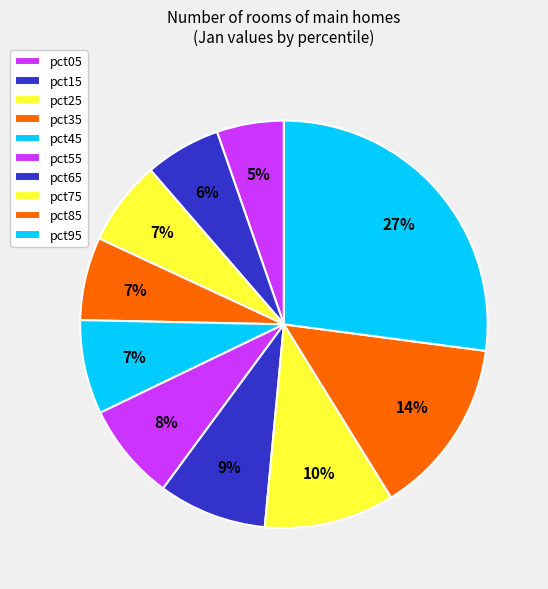

Count the number of slices in the pie.

10